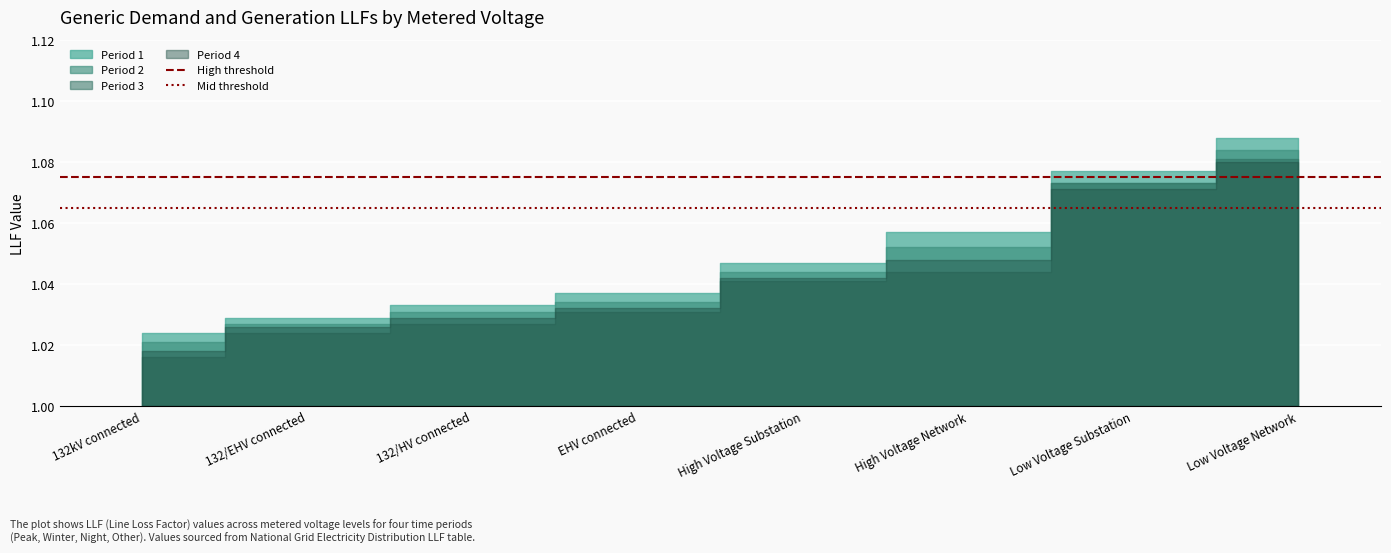

Where is Mid threshold nearest to the value 1?

132kV connected